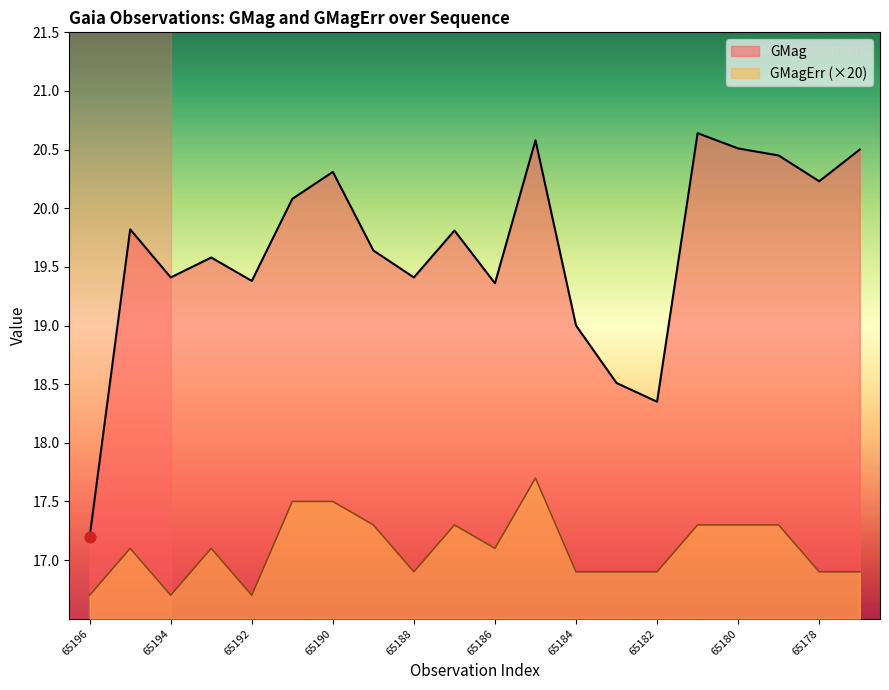

Which series has the largest total across all categories?

GMag